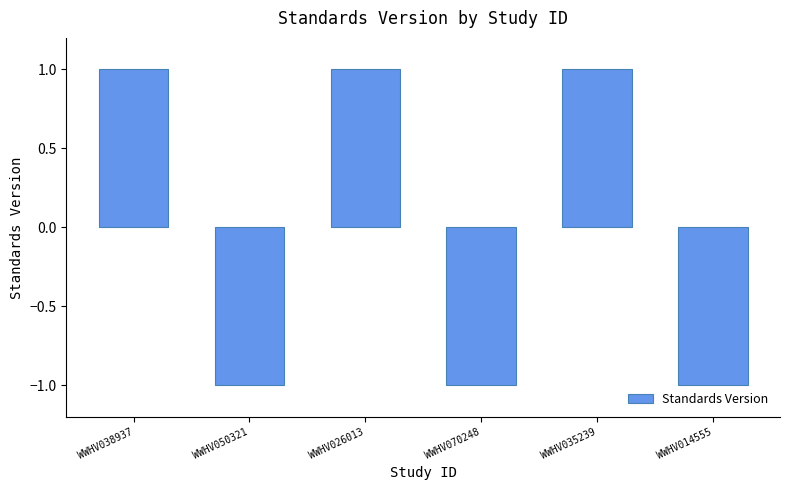

Is it true that the value at WWHV038937 is 1?

True